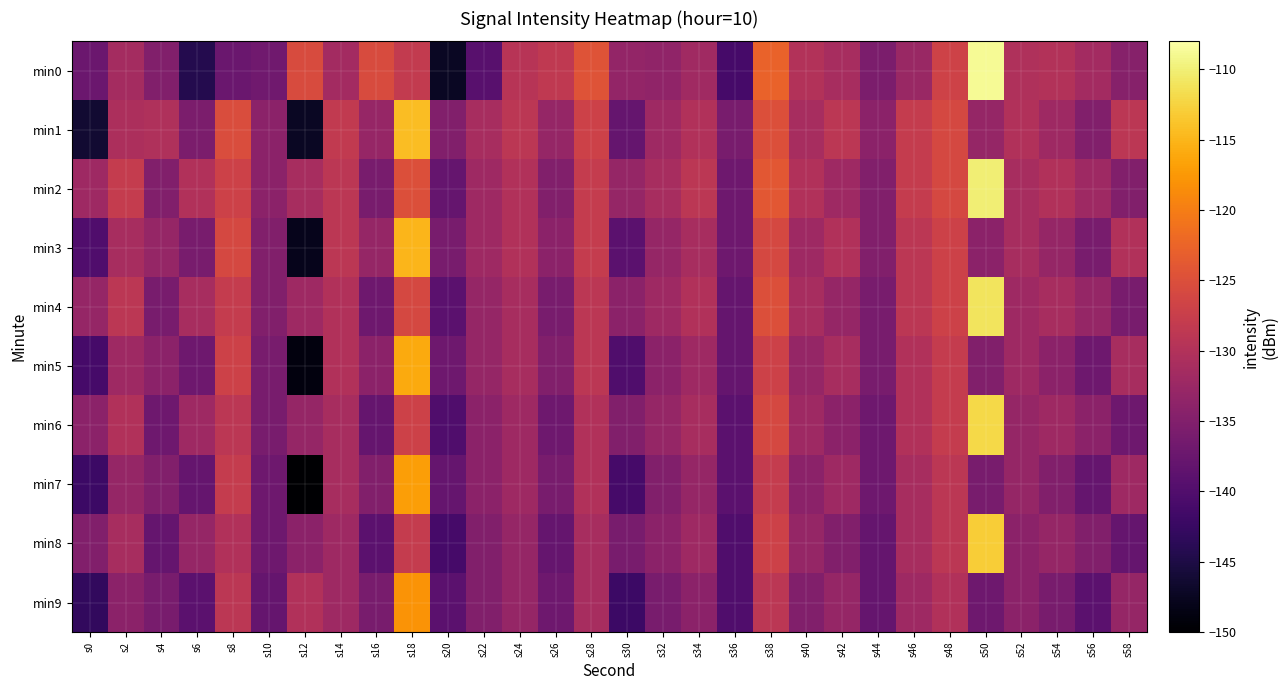

Which label corresponds to the largest value in the chart?

s50